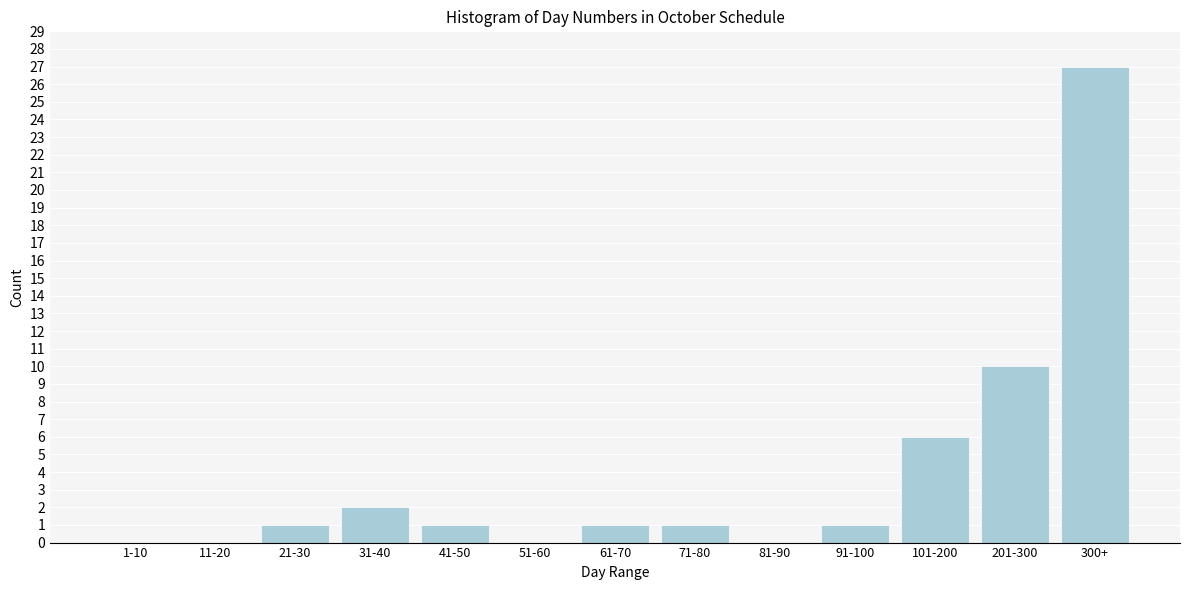

Reading right to left, list all the values displayed in this chart.

300+=27	201-300=10	101-200=6	91-100=1	81-90=0	71-80=1	61-70=1	51-60=0	41-50=1	31-40=2	21-30=1	11-20=0	1-10=0